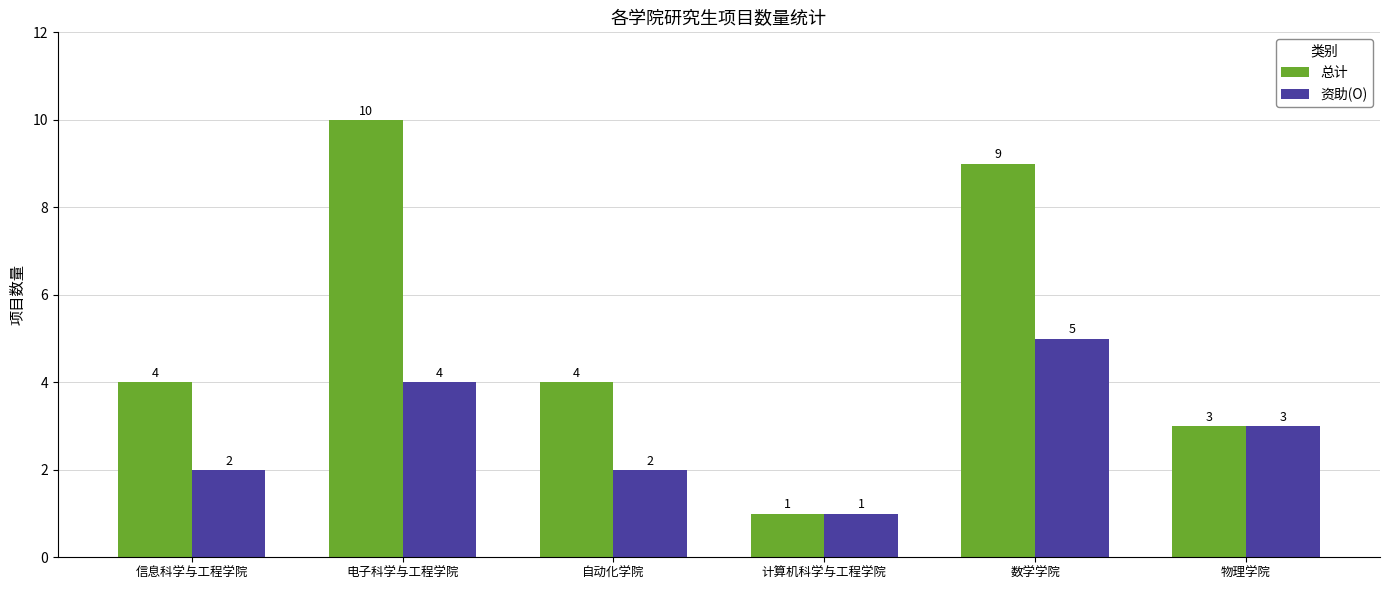

List the series in order of their peak value, lowest first.

资助(O), 总计